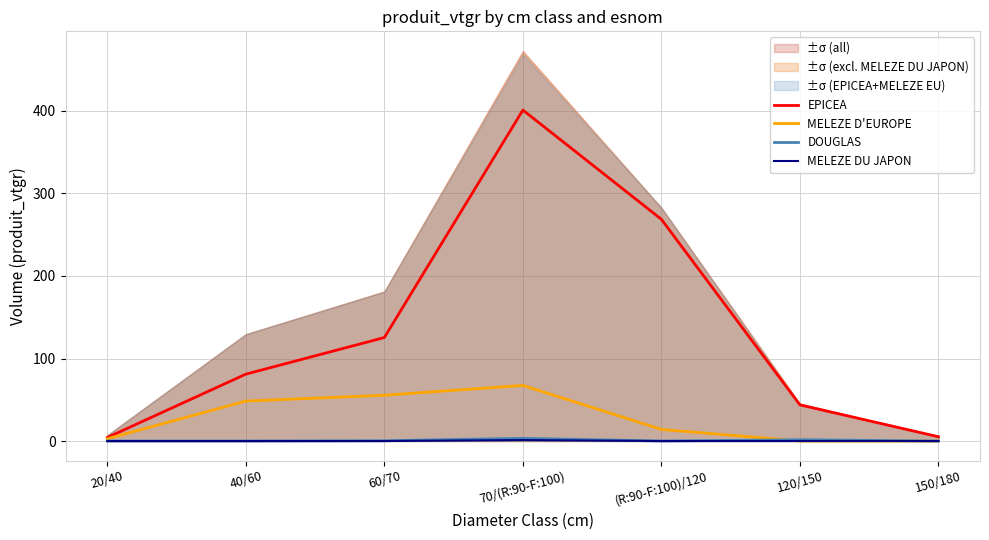

True or false: DOUGLAS has a value of 0.3 at 60/70.

True